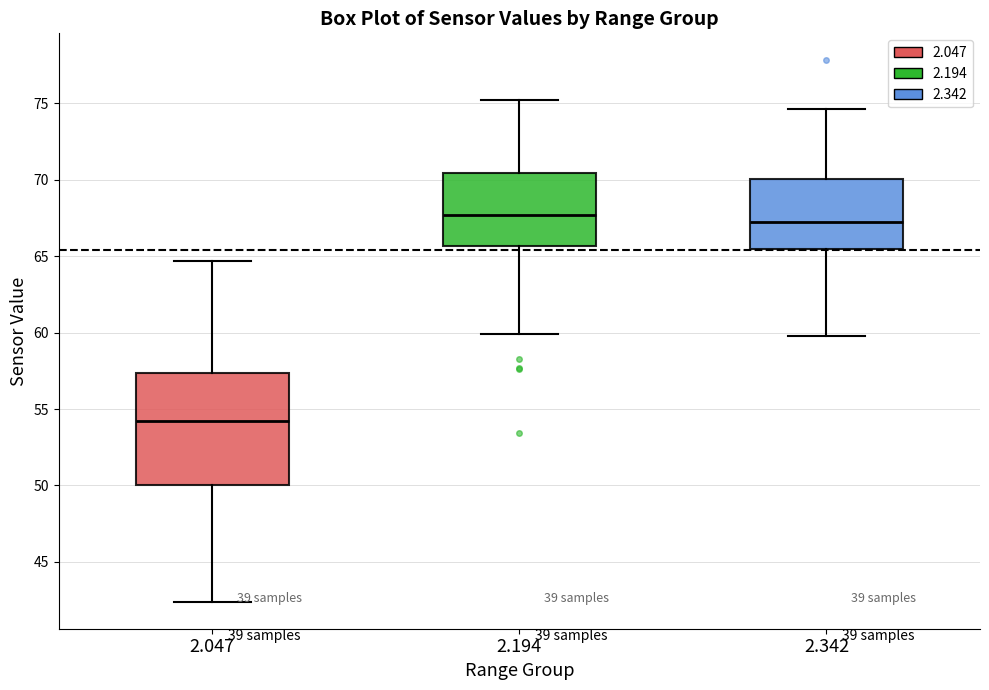

Reading left to right, transcribe this box plot: for each box, give where its median line is, the range the box spans, and where its two whiskers end, as read against the y-axis. The values are not printed on the chart, so give them approximately, as read against the axis.

2.047: median 54.0, box 50.0 to 57.5, whiskers 42.5 to 64.5
2.194: median 67.5, box 65.5 to 70.5, whiskers 60.0 to 75.0
2.342: median 67.0, box 65.5 to 70.0, whiskers 60.0 to 74.5